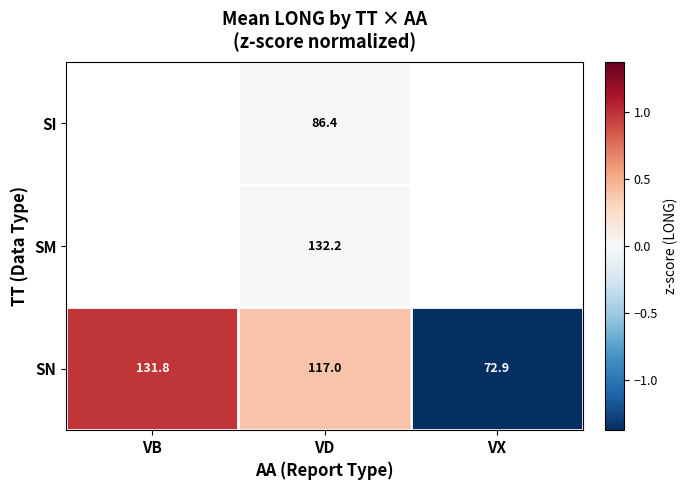

Where is SN nearest to the value 102?

VD